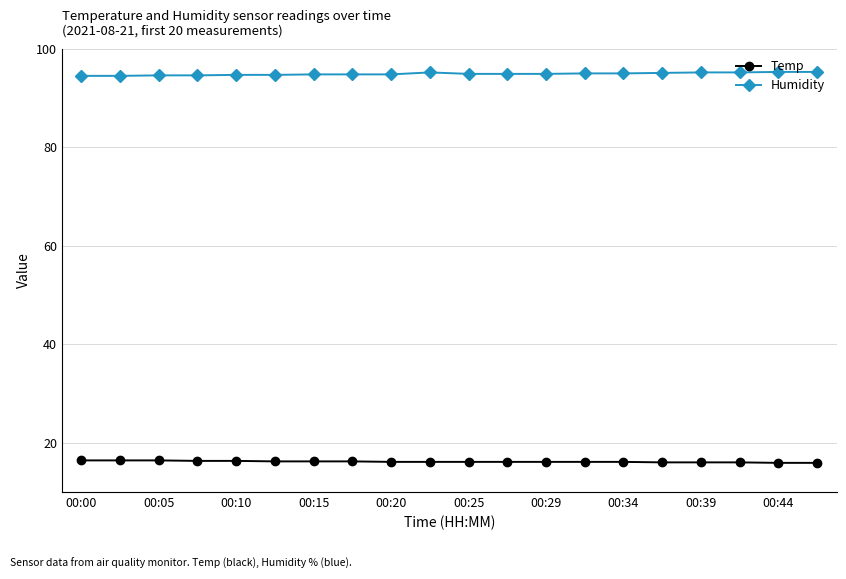

List the series in order of their overall mean, highest first.

Humidity, Temp